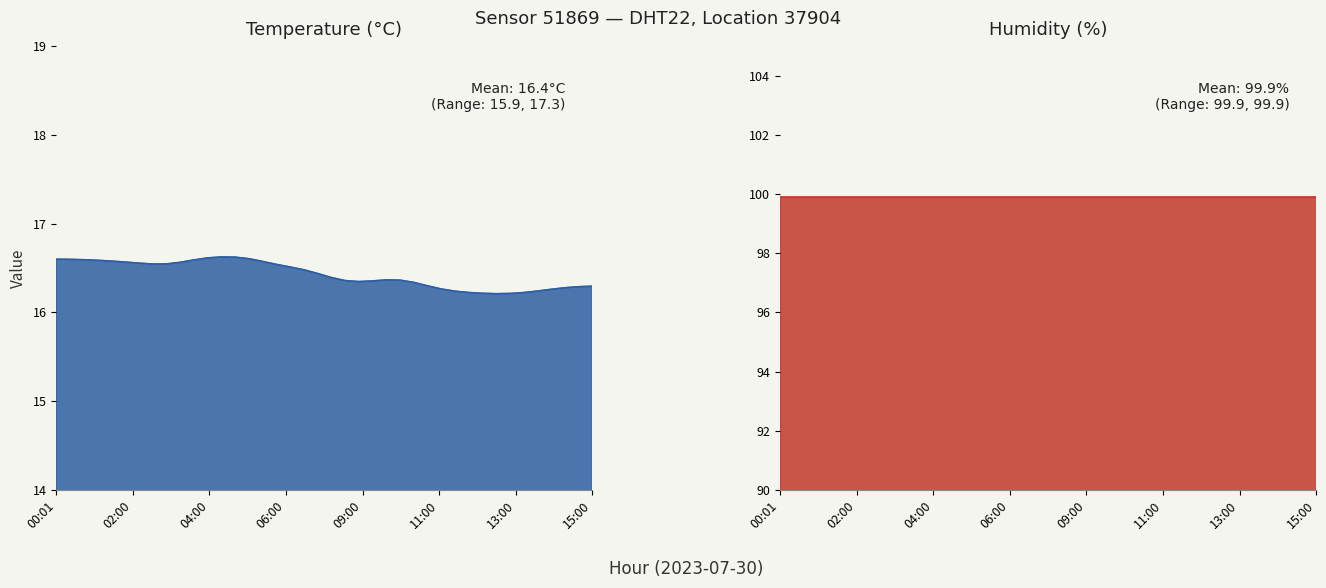

Which series has the largest total across all categories?

humidity